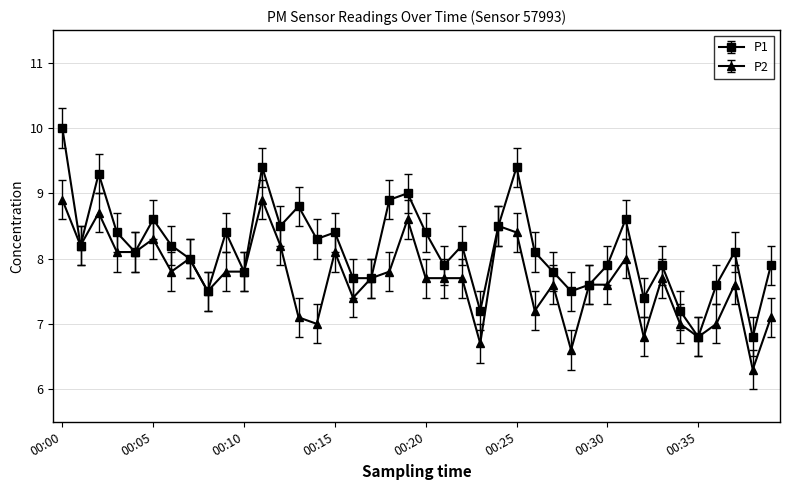

What is the difference between the maximum and minimum values in the P2 series?

2.6